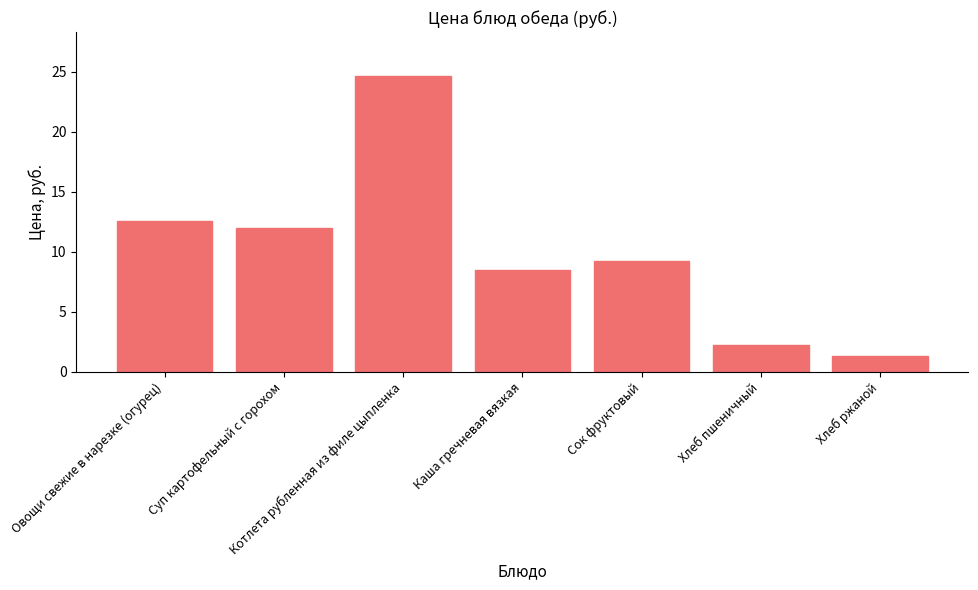

Rank the categories by value from lowest to highest.

Хлеб ржаной, Хлеб пшеничный, Каша гречневая вязкая, Сок фруктовый, Суп картофельный с горохом, Овощи свежие в нарезке (огурец), Котлета рубленная из филе цыпленка